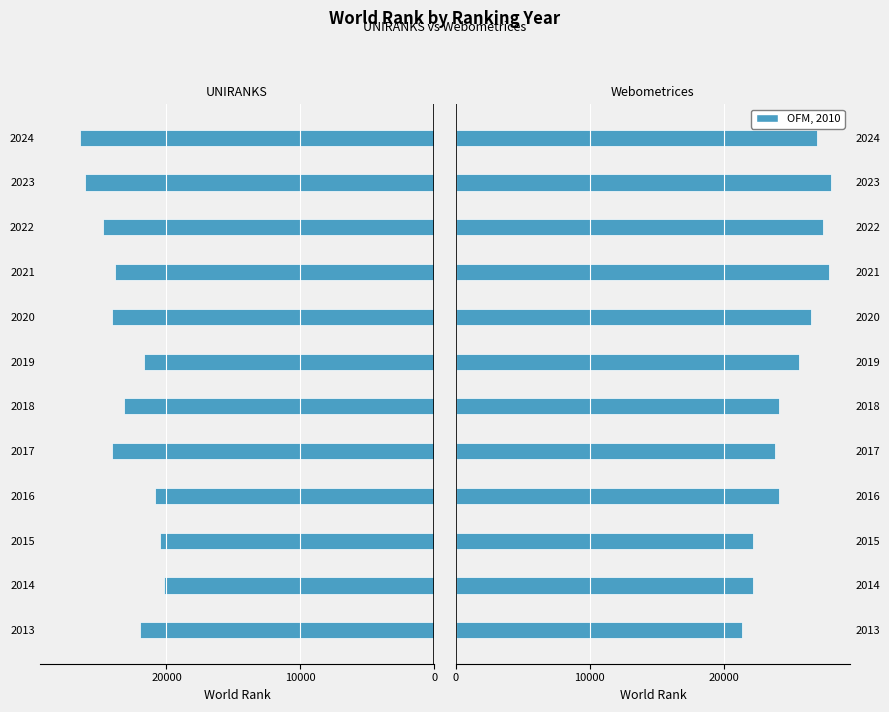

True or false: UNIRANKS world rank has a value of -42001 at 2024.

False